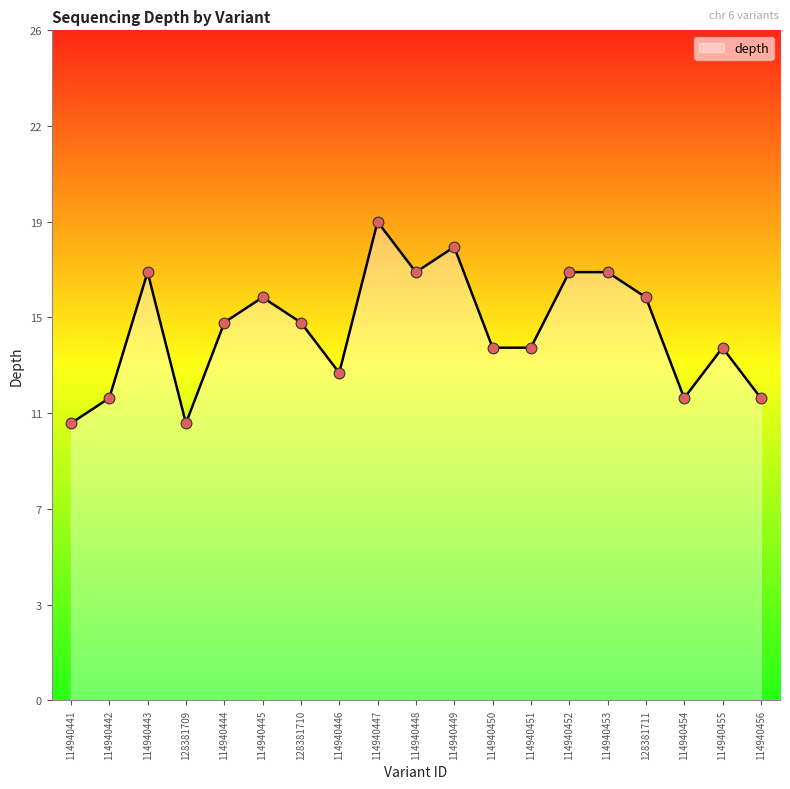

Which has a higher value, 114940447 or 128381710?

114940447